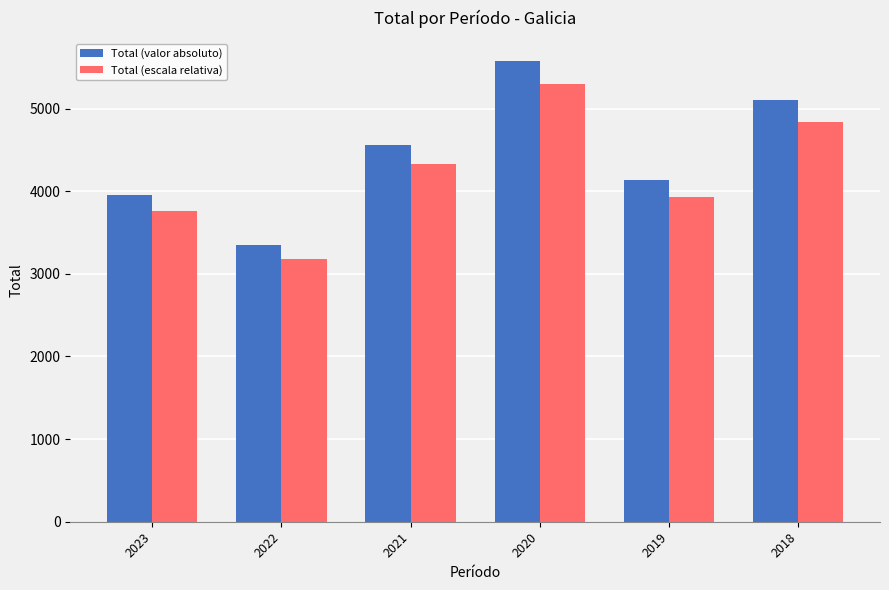

Is it true that Total (valor absoluto) equals 6425.1 at 2019?

False